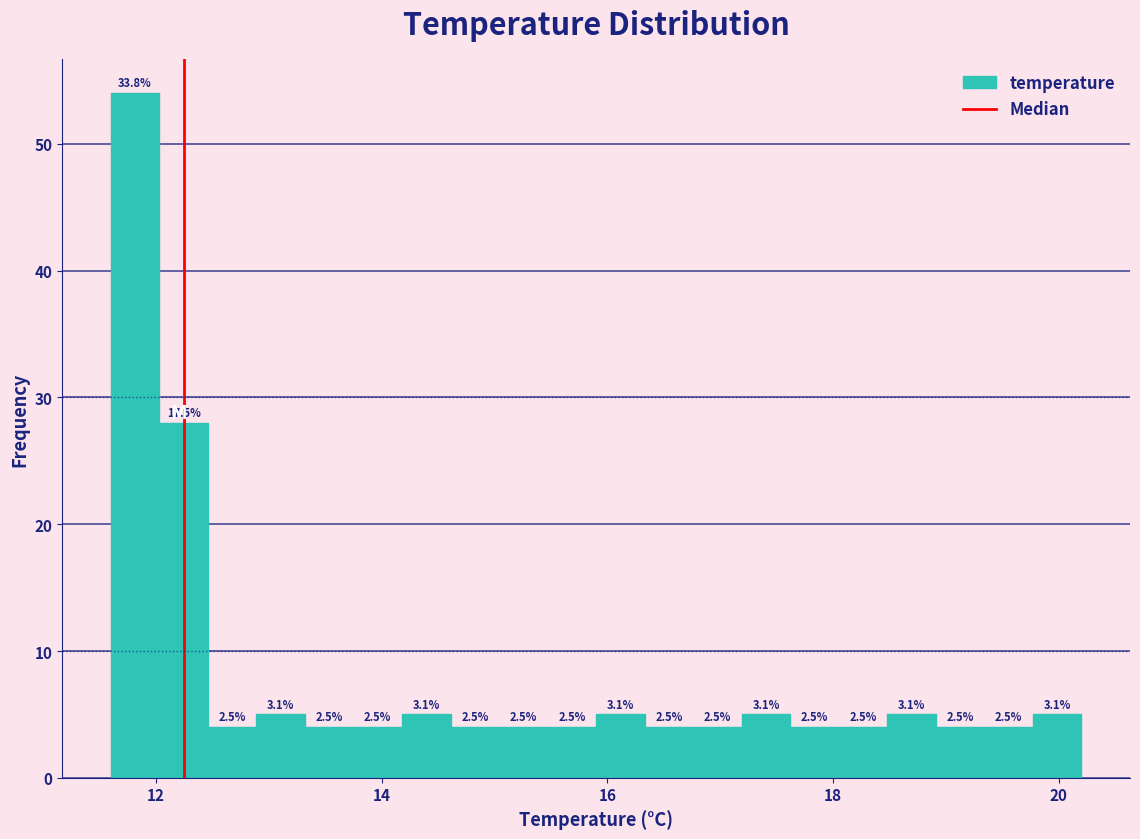

Read against the x-axis, roughly where is the centre of the tallest bar?

11.8